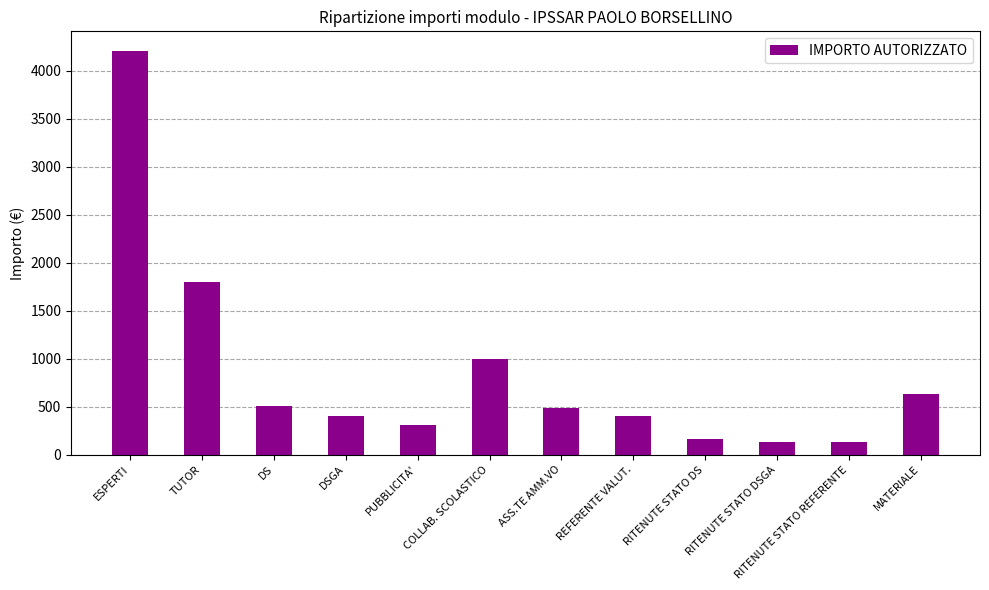

What is the value of the 9th bar from the left?

166.2